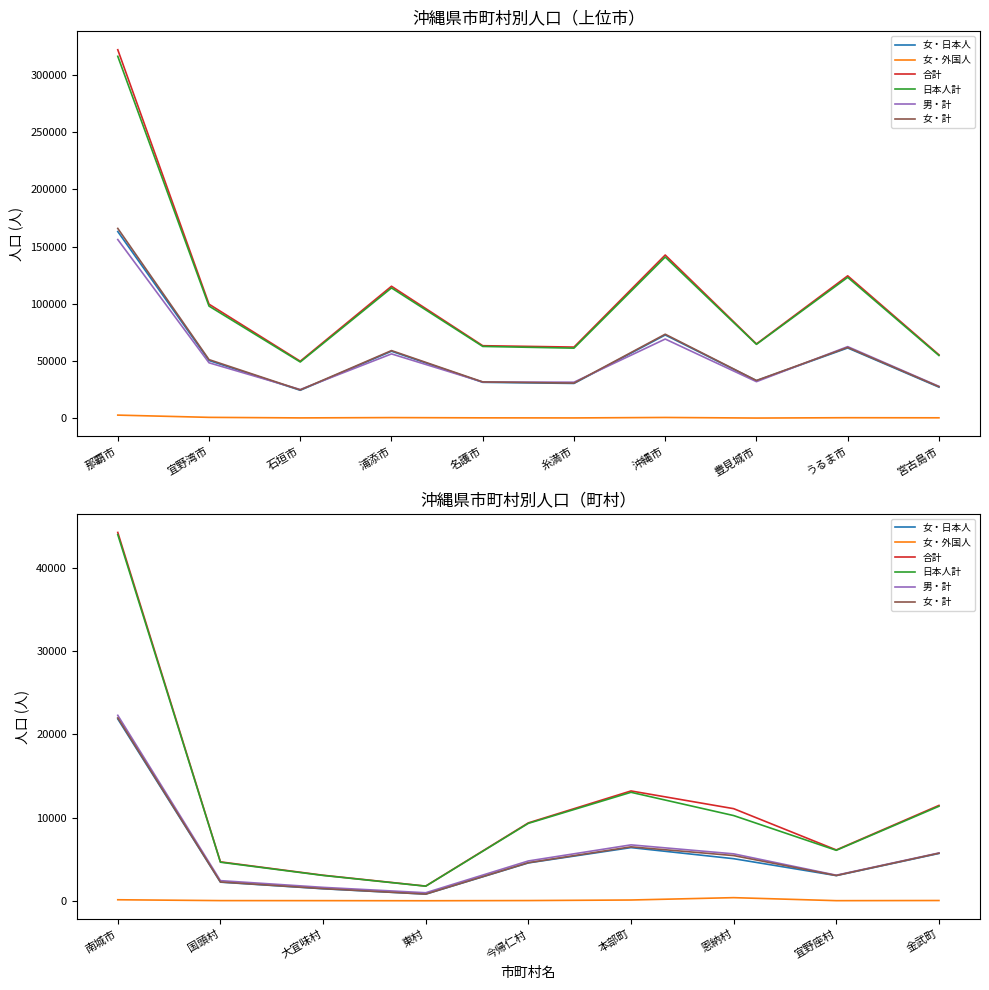

How many values in the 男・計 series are below 4783?

4